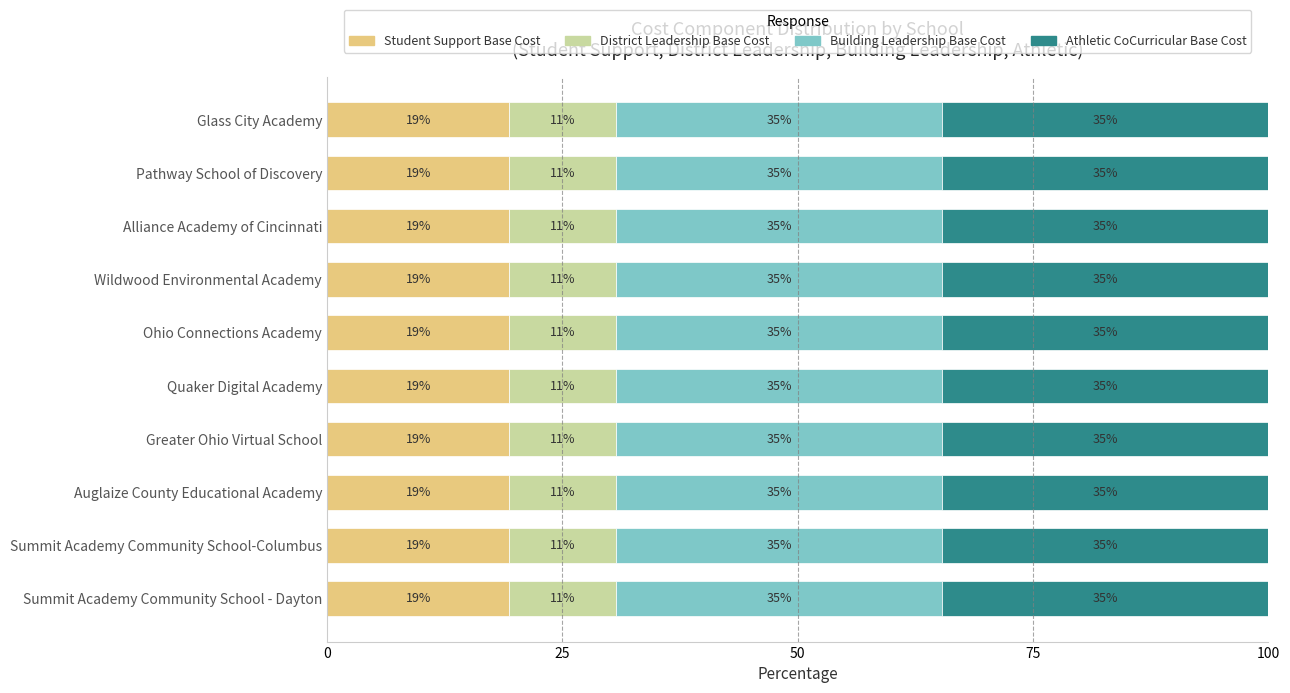

Rank the series by their maximum value, from highest to lowest.

Athletic CoCurricular Base Cost, Building Leadership Base Cost, Student Support Base Cost, District Leadership Base Cost